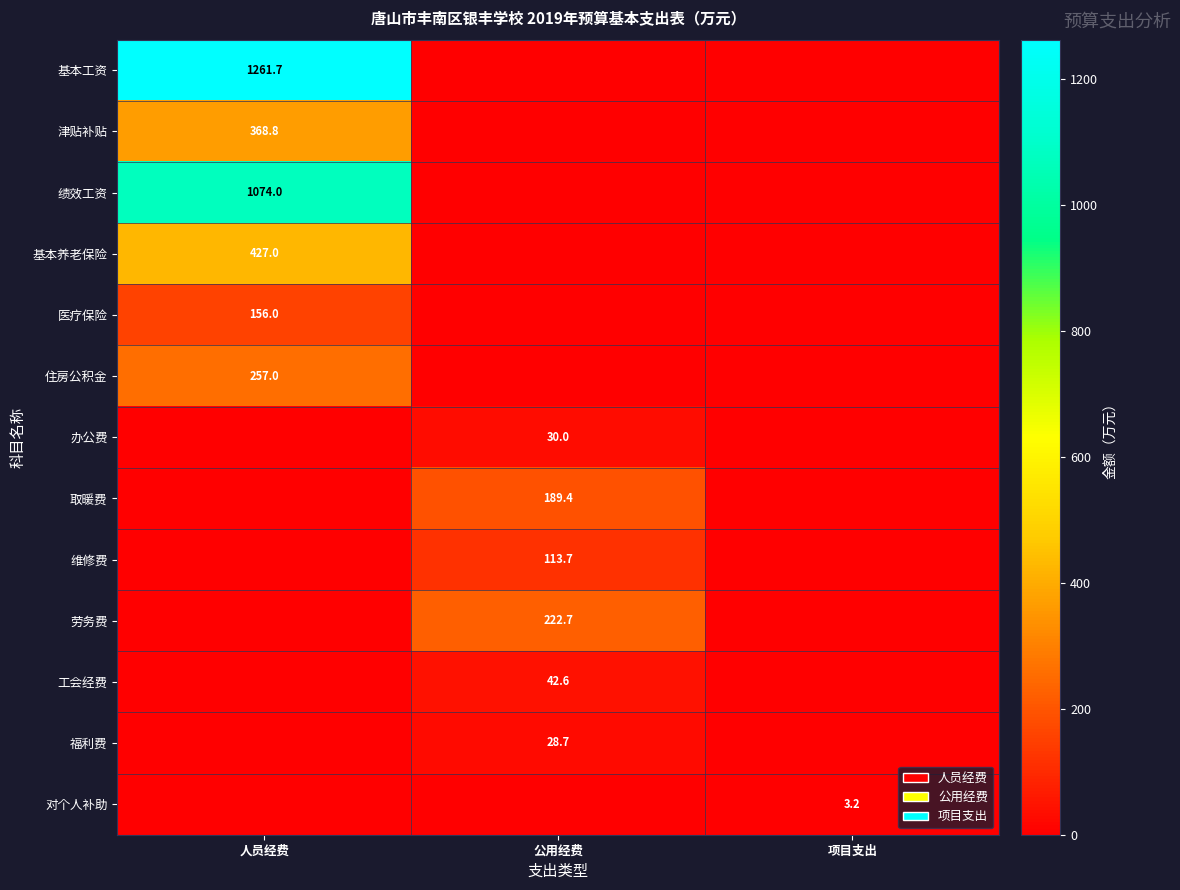

The 办公费 series shows 45.9 at 公用经费. True or false?

False